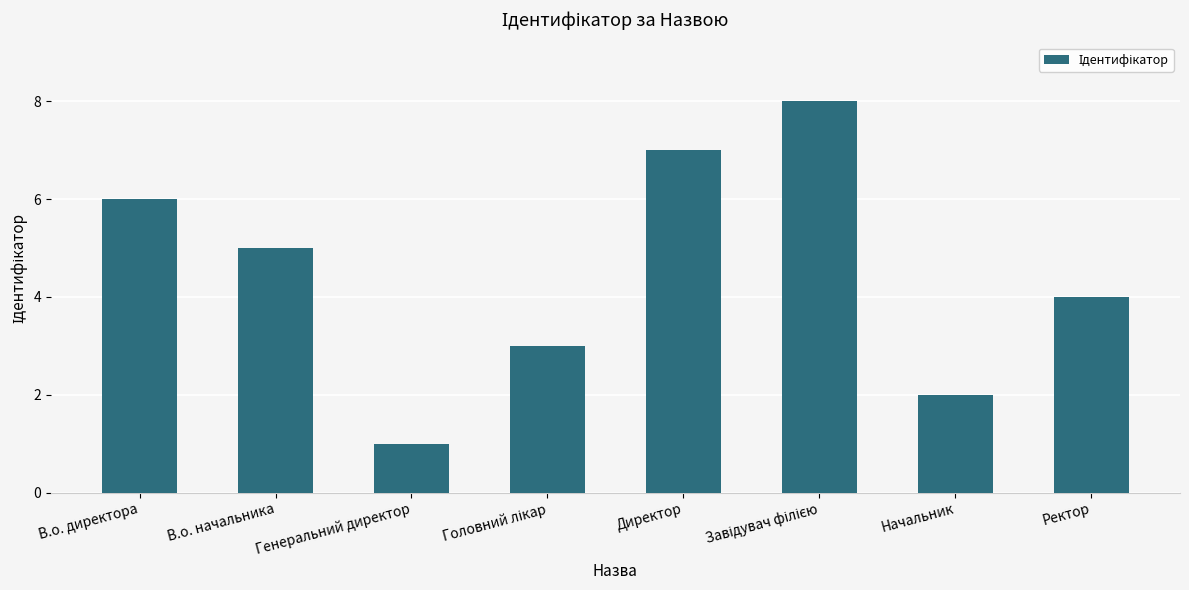

Count the number of categories in the chart.

8